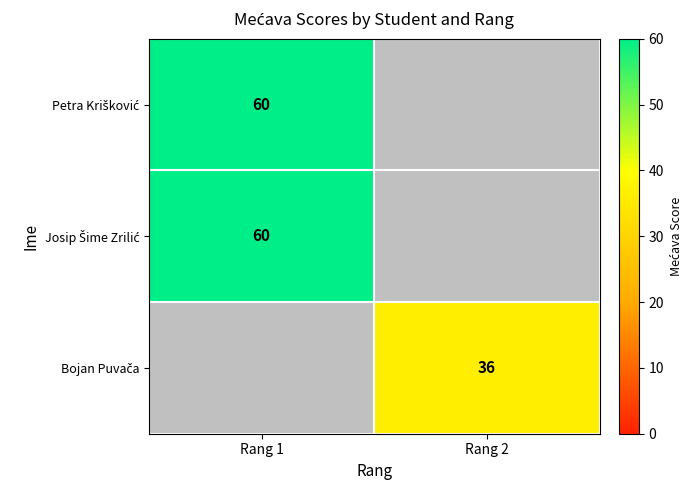

Between Rang 1 and Rang 2, which is larger?

Rang 1